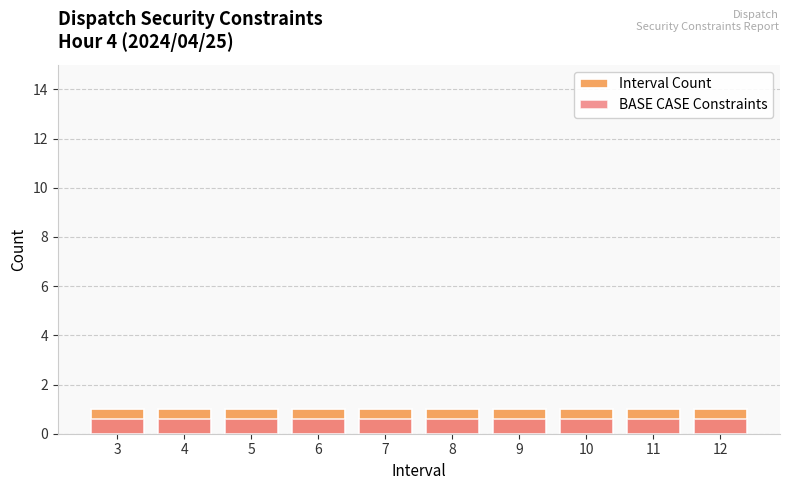

Which series has the widest spread of values?

Interval Count